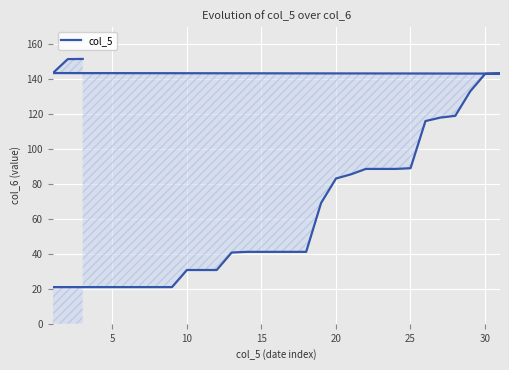

What is the difference between the maximum and minimum values?

130.7